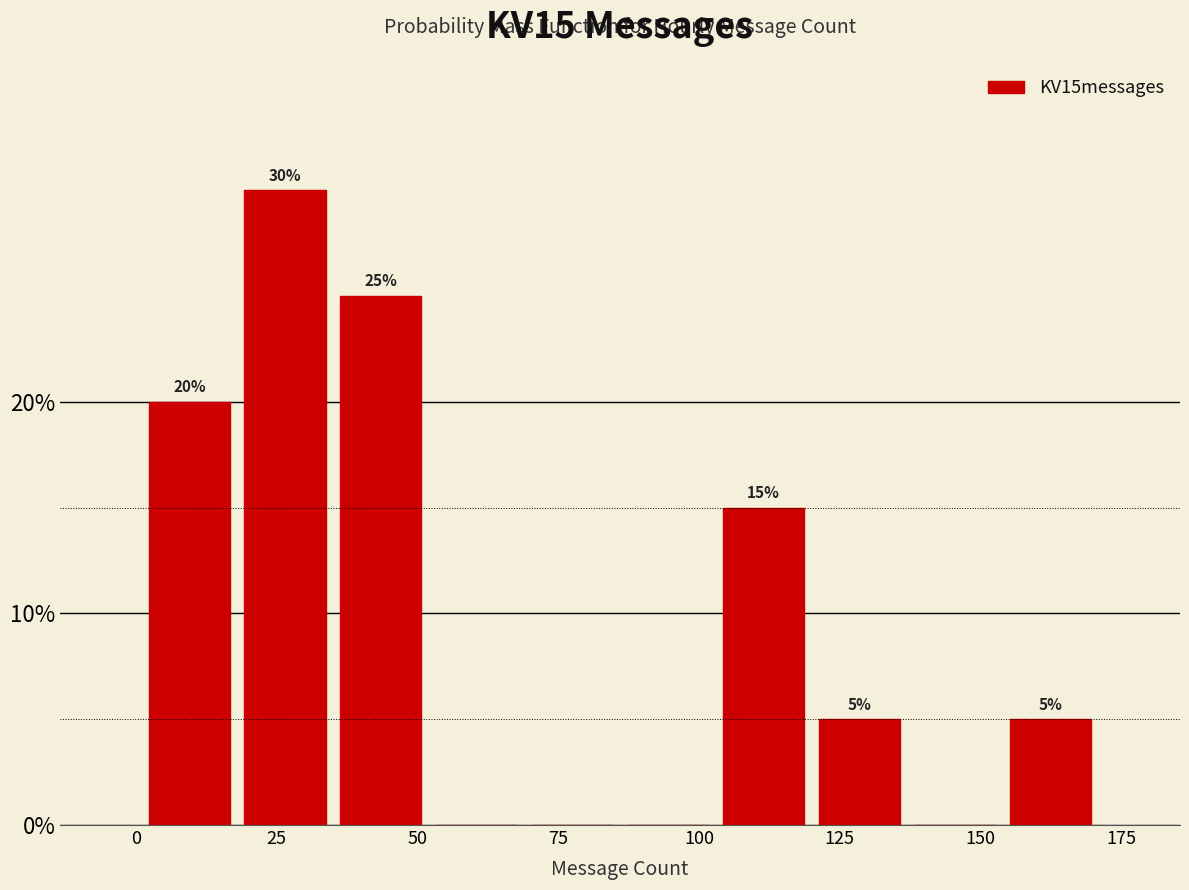

Around what value on the x-axis is the tallest bar? Give the approximate position of its centre, as read against the axis.

25